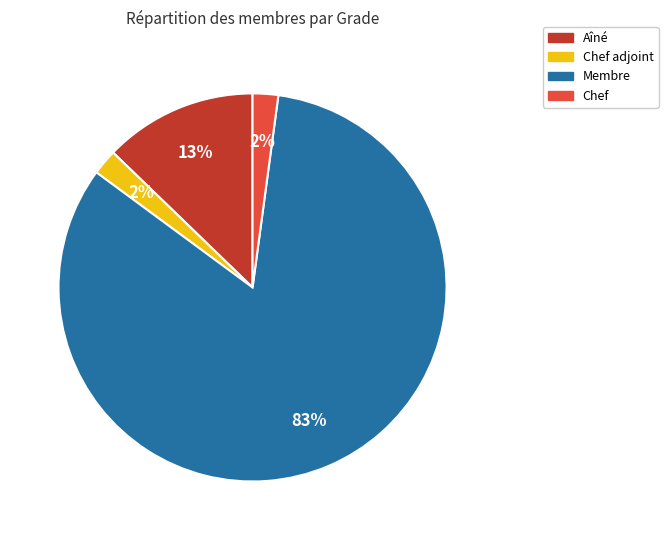

To the nearest percent, what percentage of the pie is Chef?

2%